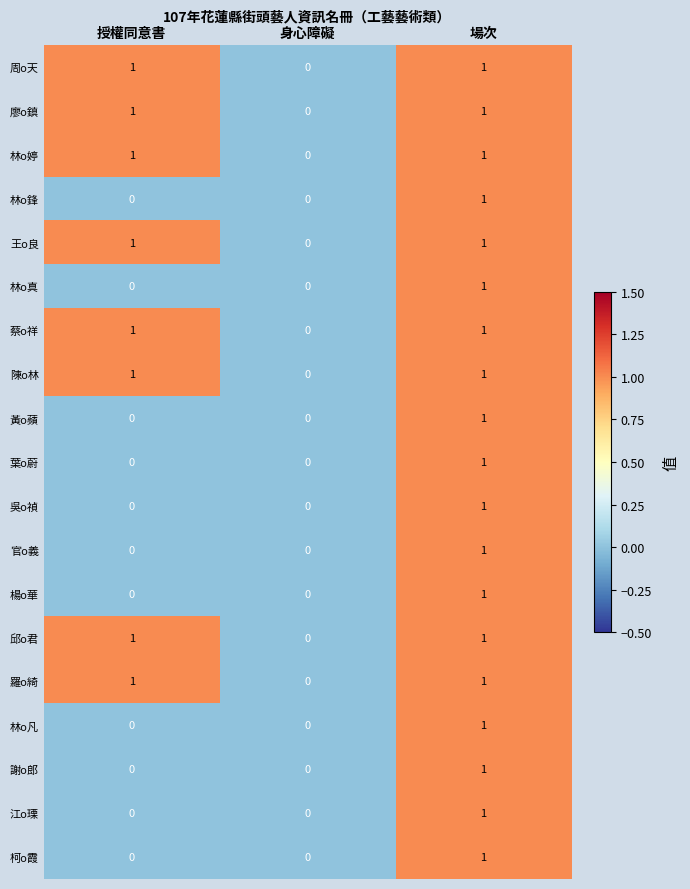

What is the total value across all series at 場次?

19